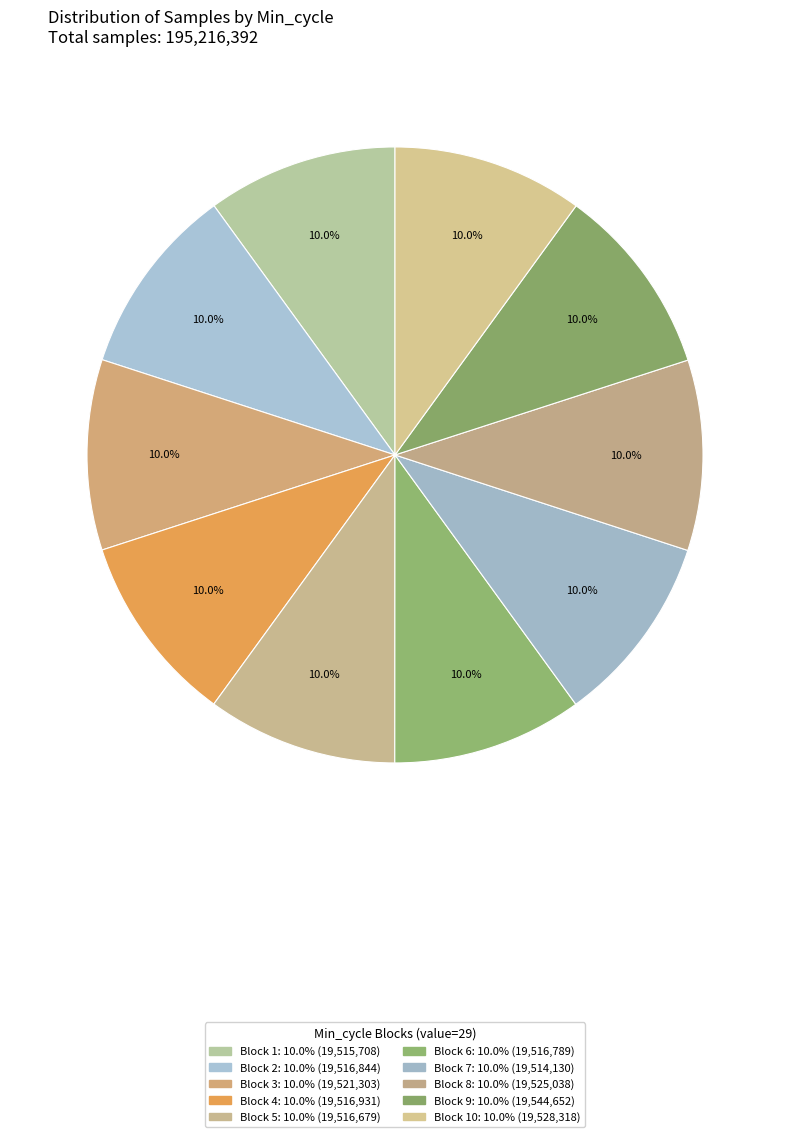

Count the number of slices in the pie.

10